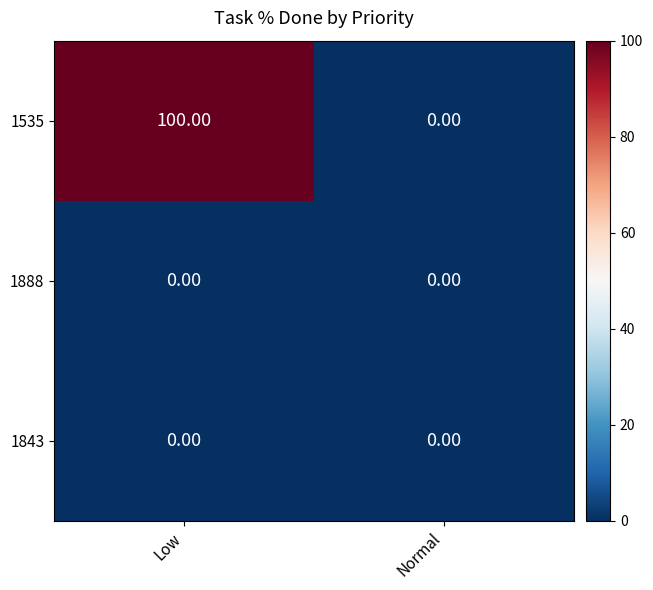

Which series changed the most between Low and Normal?

1535